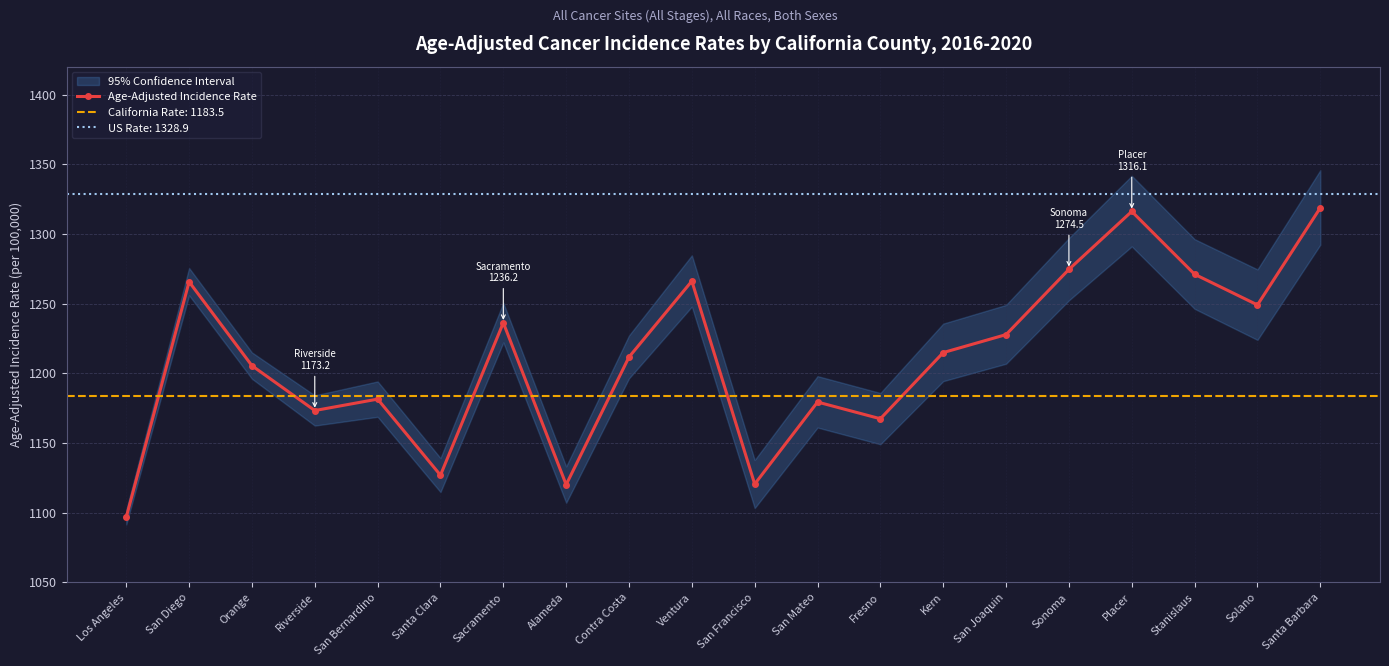

How many lines are shown in the chart?

1